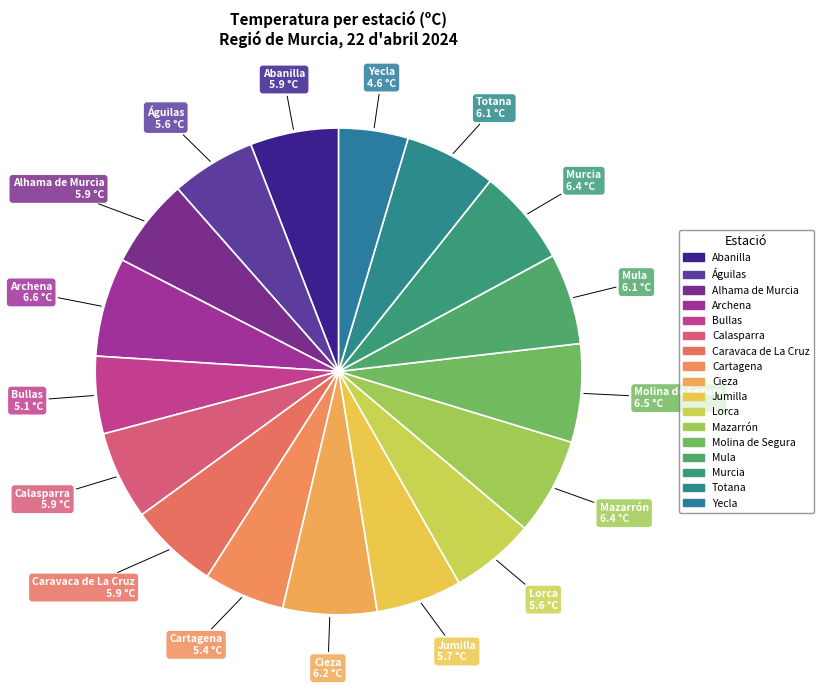

Count the number of slices in the pie.

17